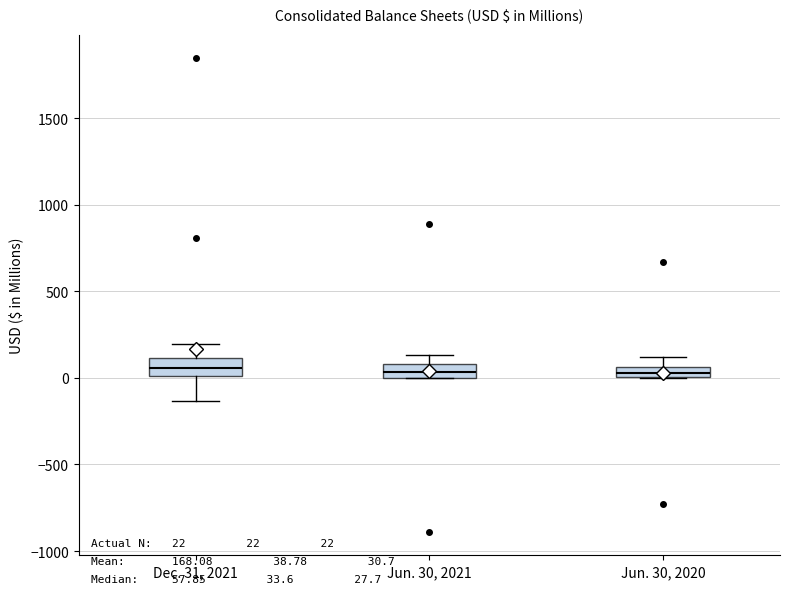

Where is the upper edge of the box for Jun. 30, 2021 on the y-axis? The values are not printed on the chart, so give them approximately, as read against the axis.

100